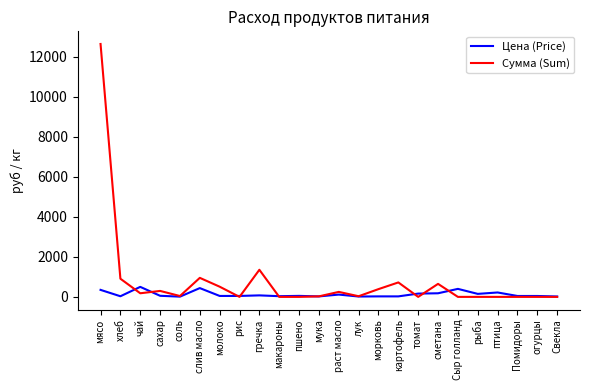

Which series has the largest range (max minus min)?

Сумма (Sum)